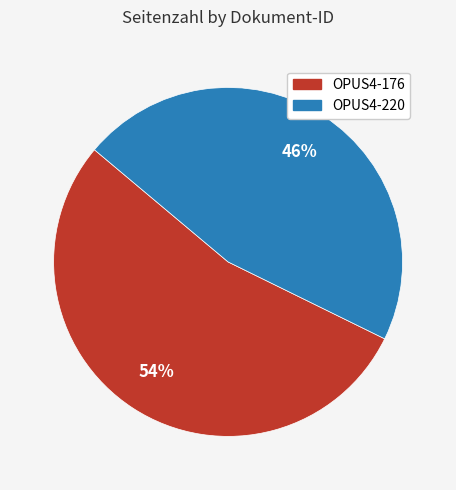

Which slice is the largest?

OPUS4-176